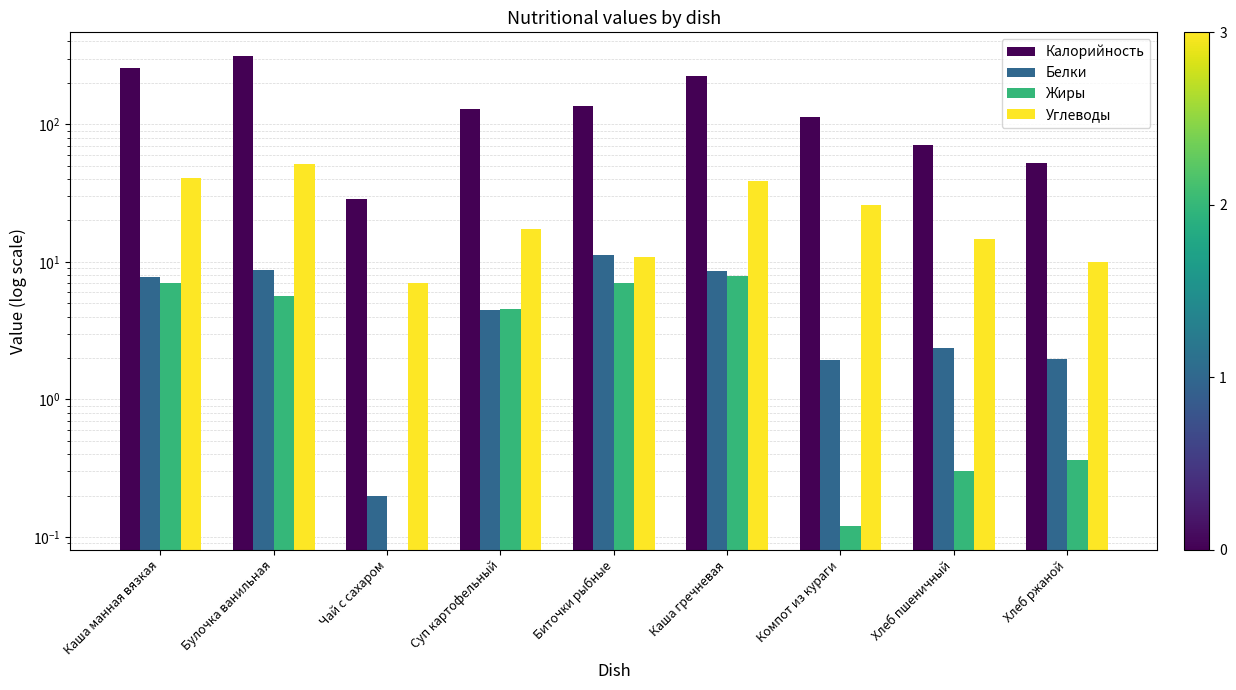

What is the maximum value for Белки?

11.2